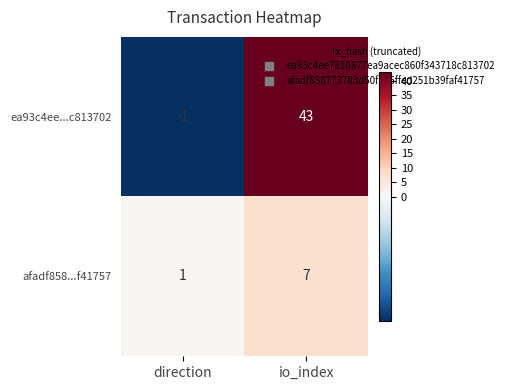

Reading left to right, list all the values displayed in this chart.

ea93c4ee...c813702: -1	43
afadf858...f41757: 1	7